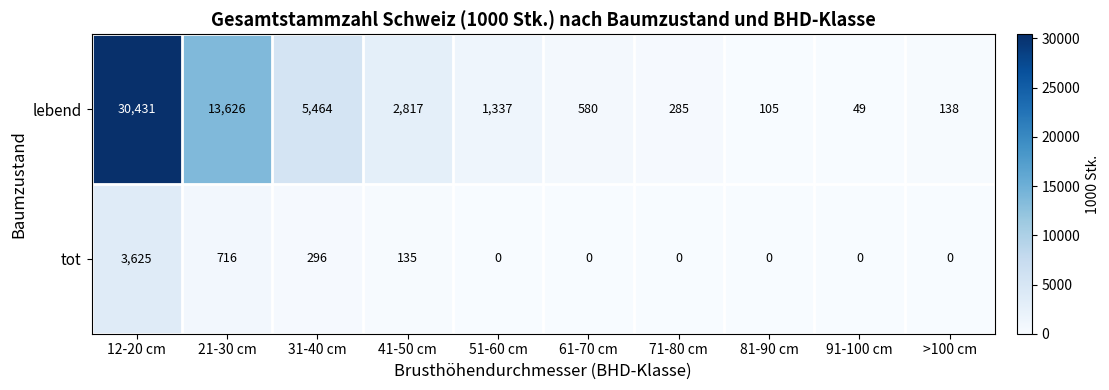

What is the maximum value for tot?

3625